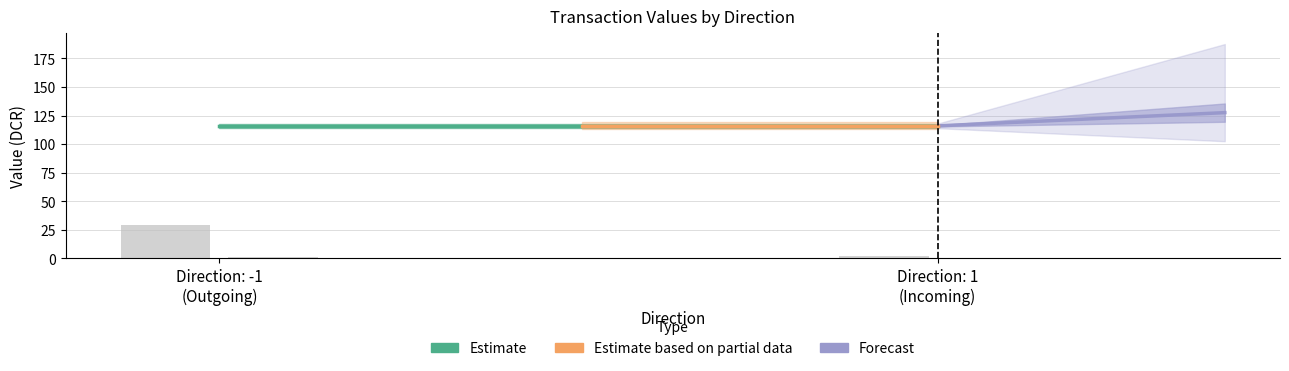

Which category has the lowest value in the value series?

1